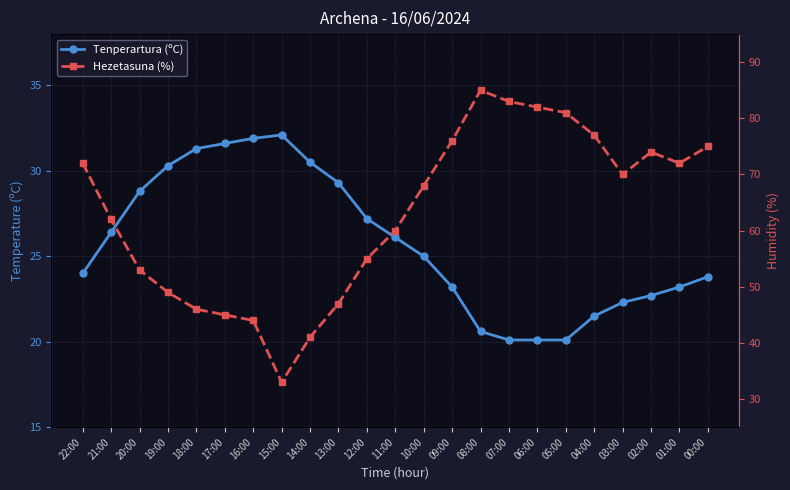

How many lines are shown in the chart?

2